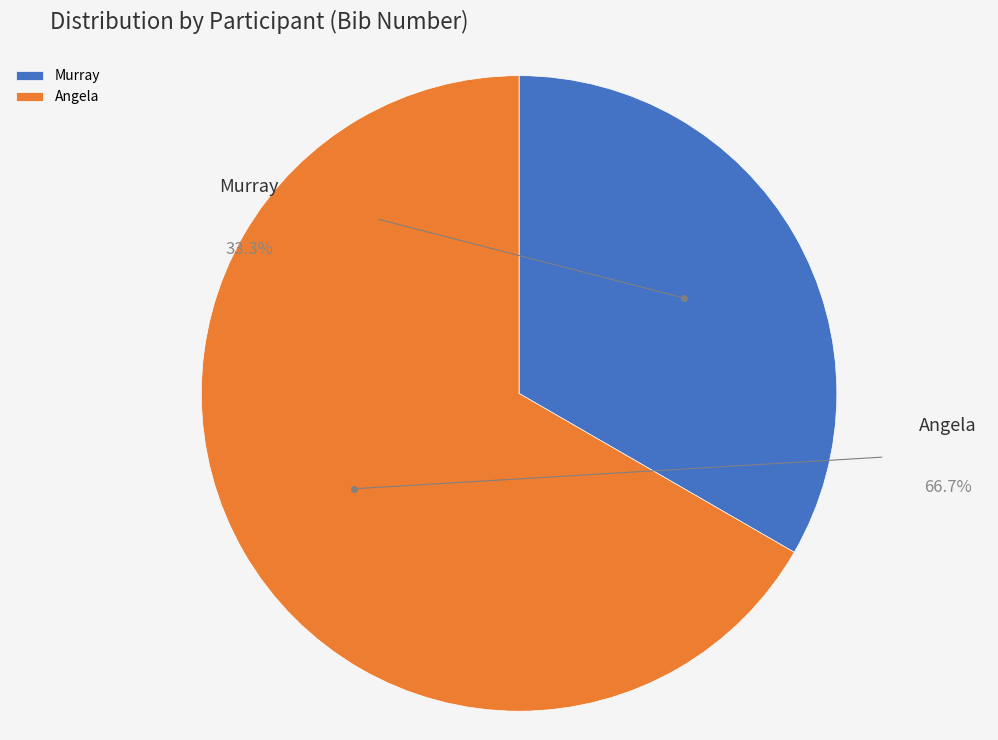

To the nearest percent, what is the average slice percentage?

50%